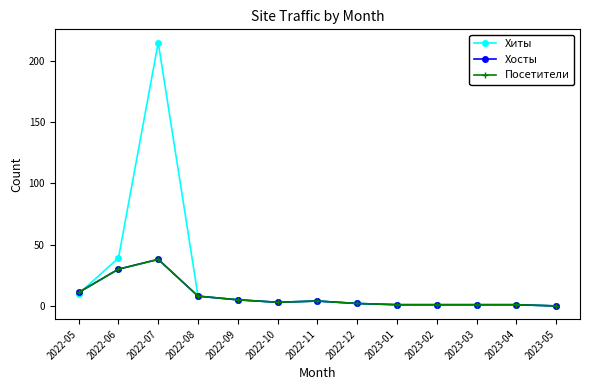

How many interior local valleys does the Посетители series have?

1